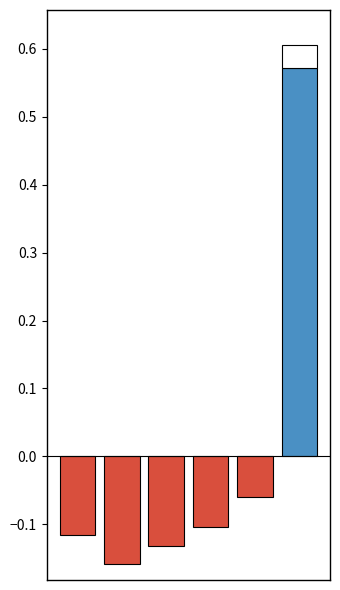

How many bars are there in total?

6